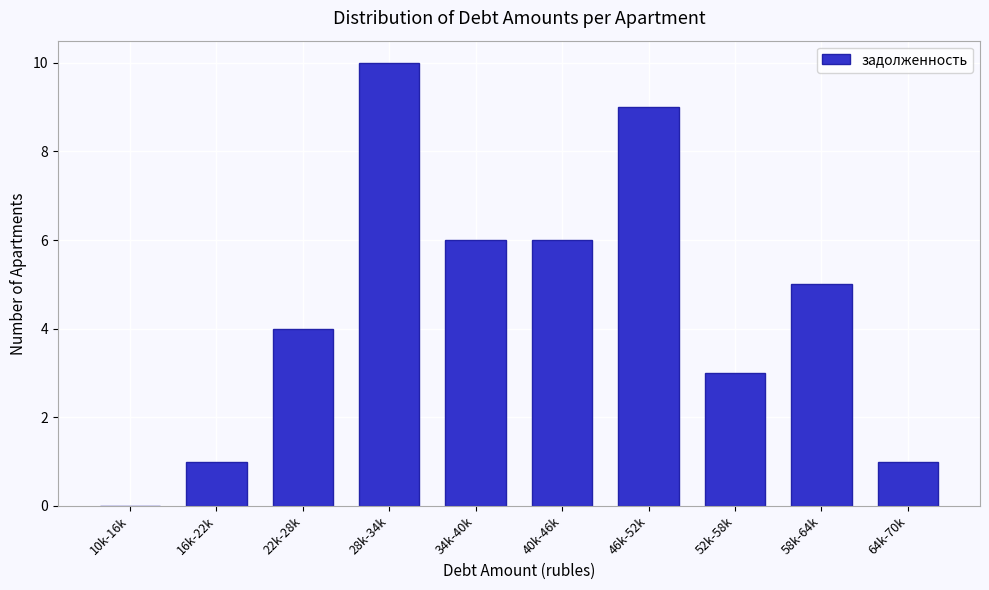

Reading left to right, what are all the values shown in this chart?

10k-16k=0	16k-22k=1	22k-28k=4	28k-34k=10	34k-40k=6	40k-46k=6	46k-52k=9	52k-58k=3	58k-64k=5	64k-70k=1